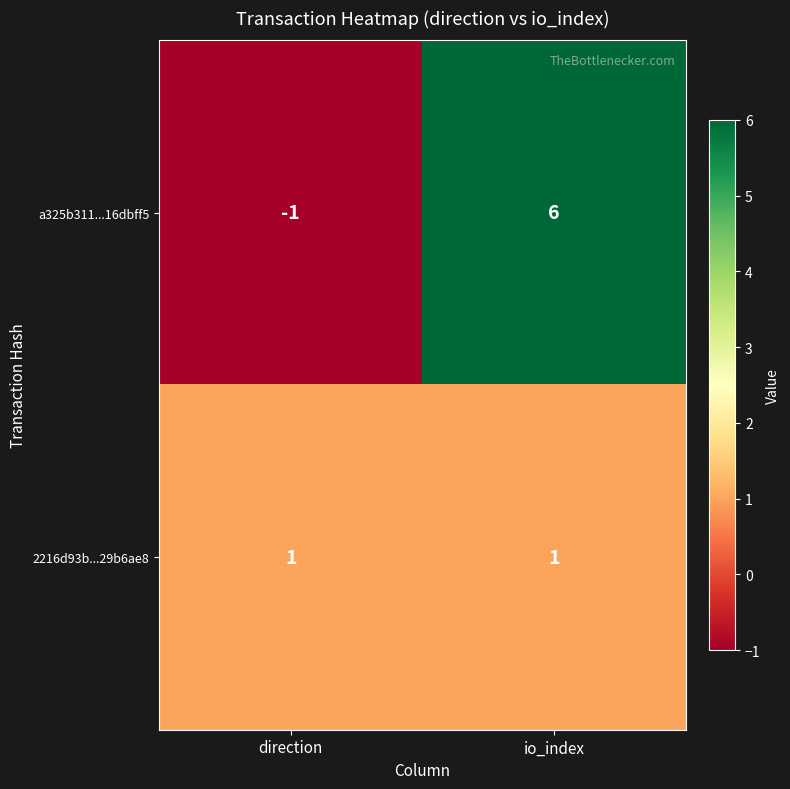

Which series has the largest range (max minus min)?

a325b311...16dbff5